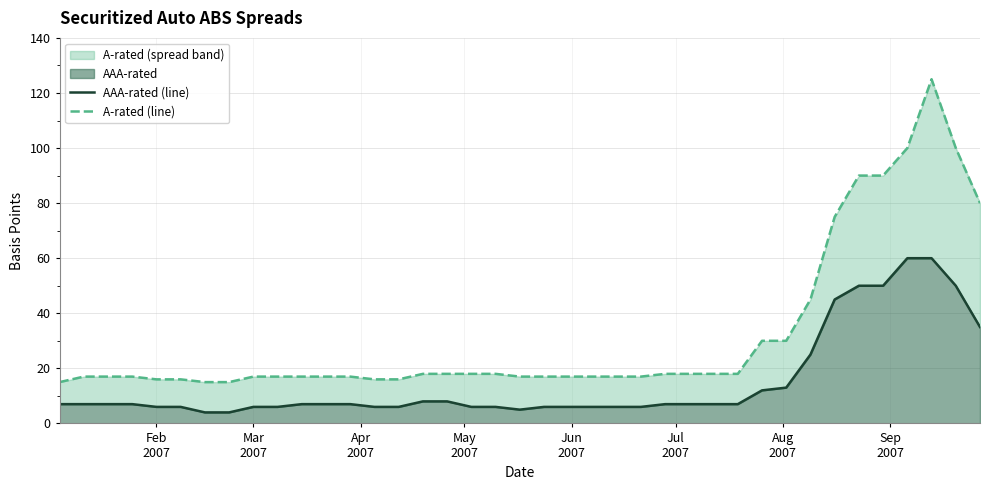

At how many categories does at least one series exceed 102?

1